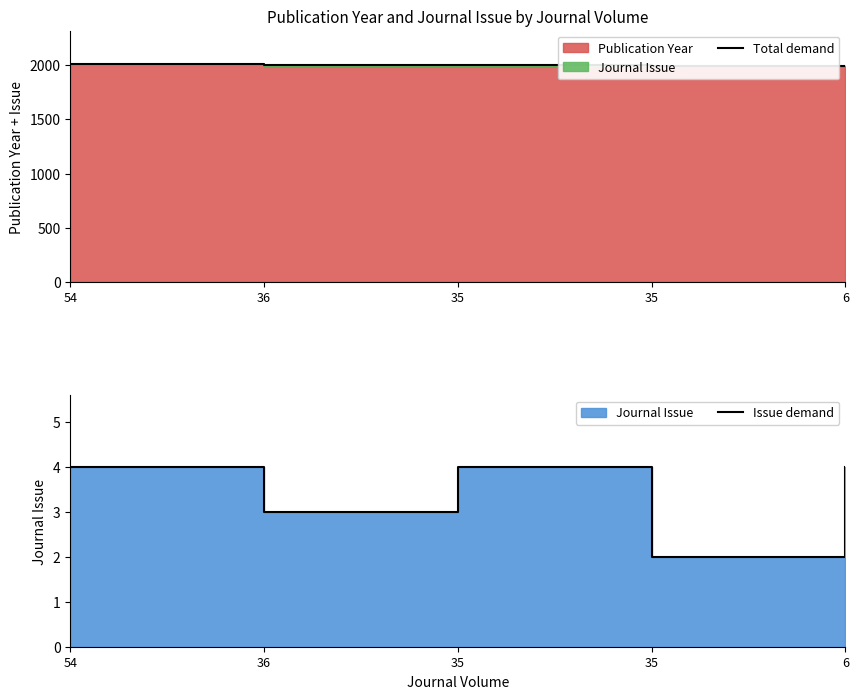

What is the difference between the maximum and minimum values in the Issue demand series?

2